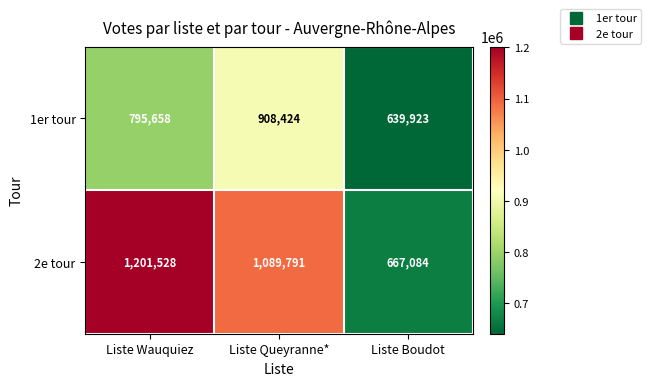

Reading left to right, transcribe all the data shown in this chart.

1er tour: 795658	908424	639923
2e tour: 1201528	1089791	667084